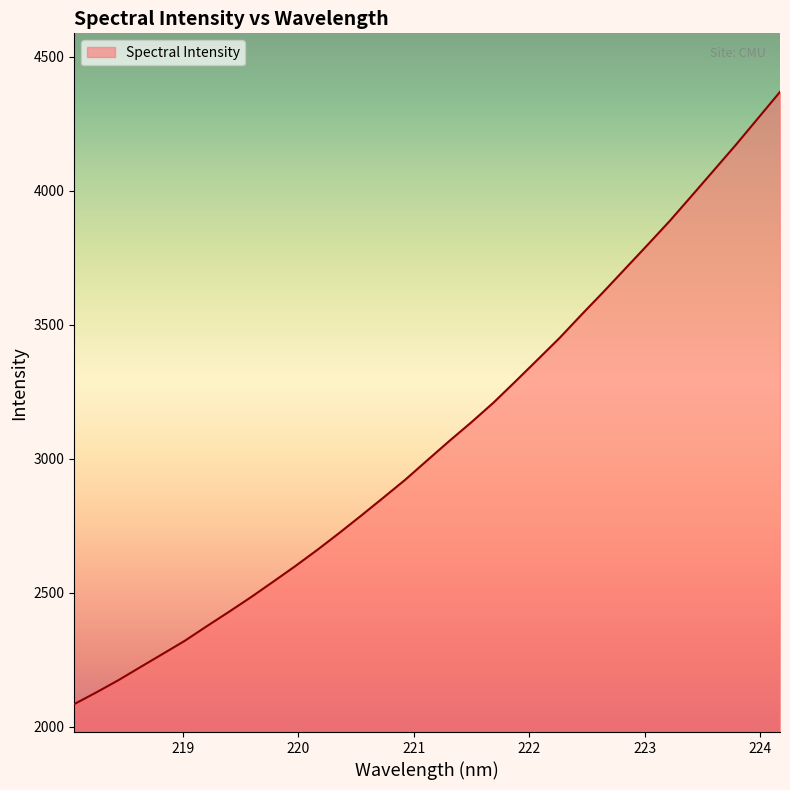

What is the greatest value displayed?

4368.5